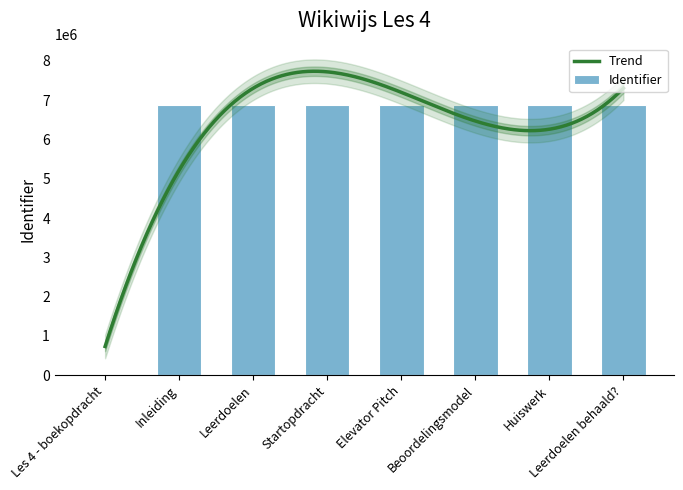

The value at Inleiding is 6886427. True or false?

True